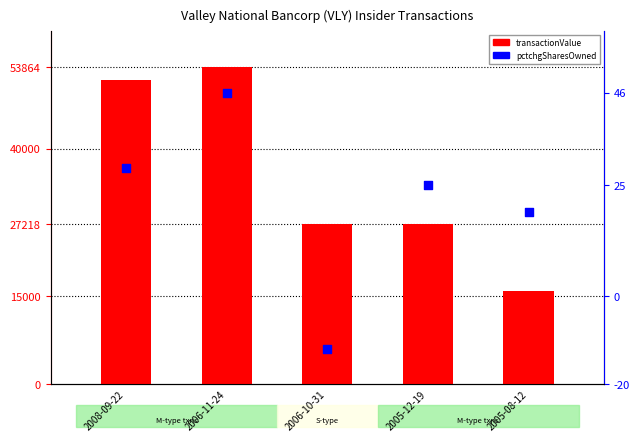

Which series has the largest Y range (max minus min)?

transactionValue